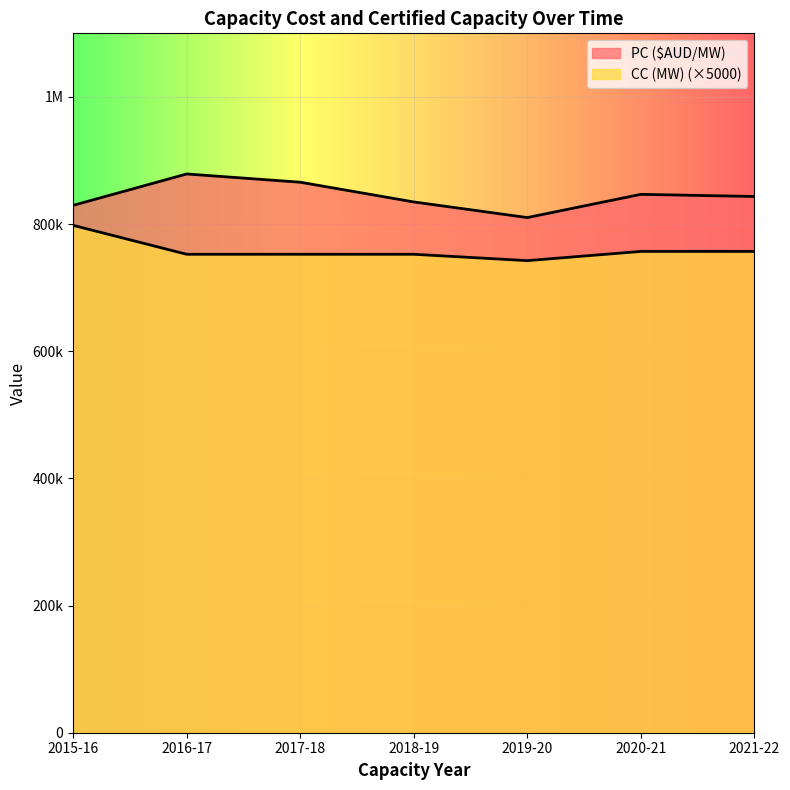

Does the chart display data point markers on the line(s)?

No